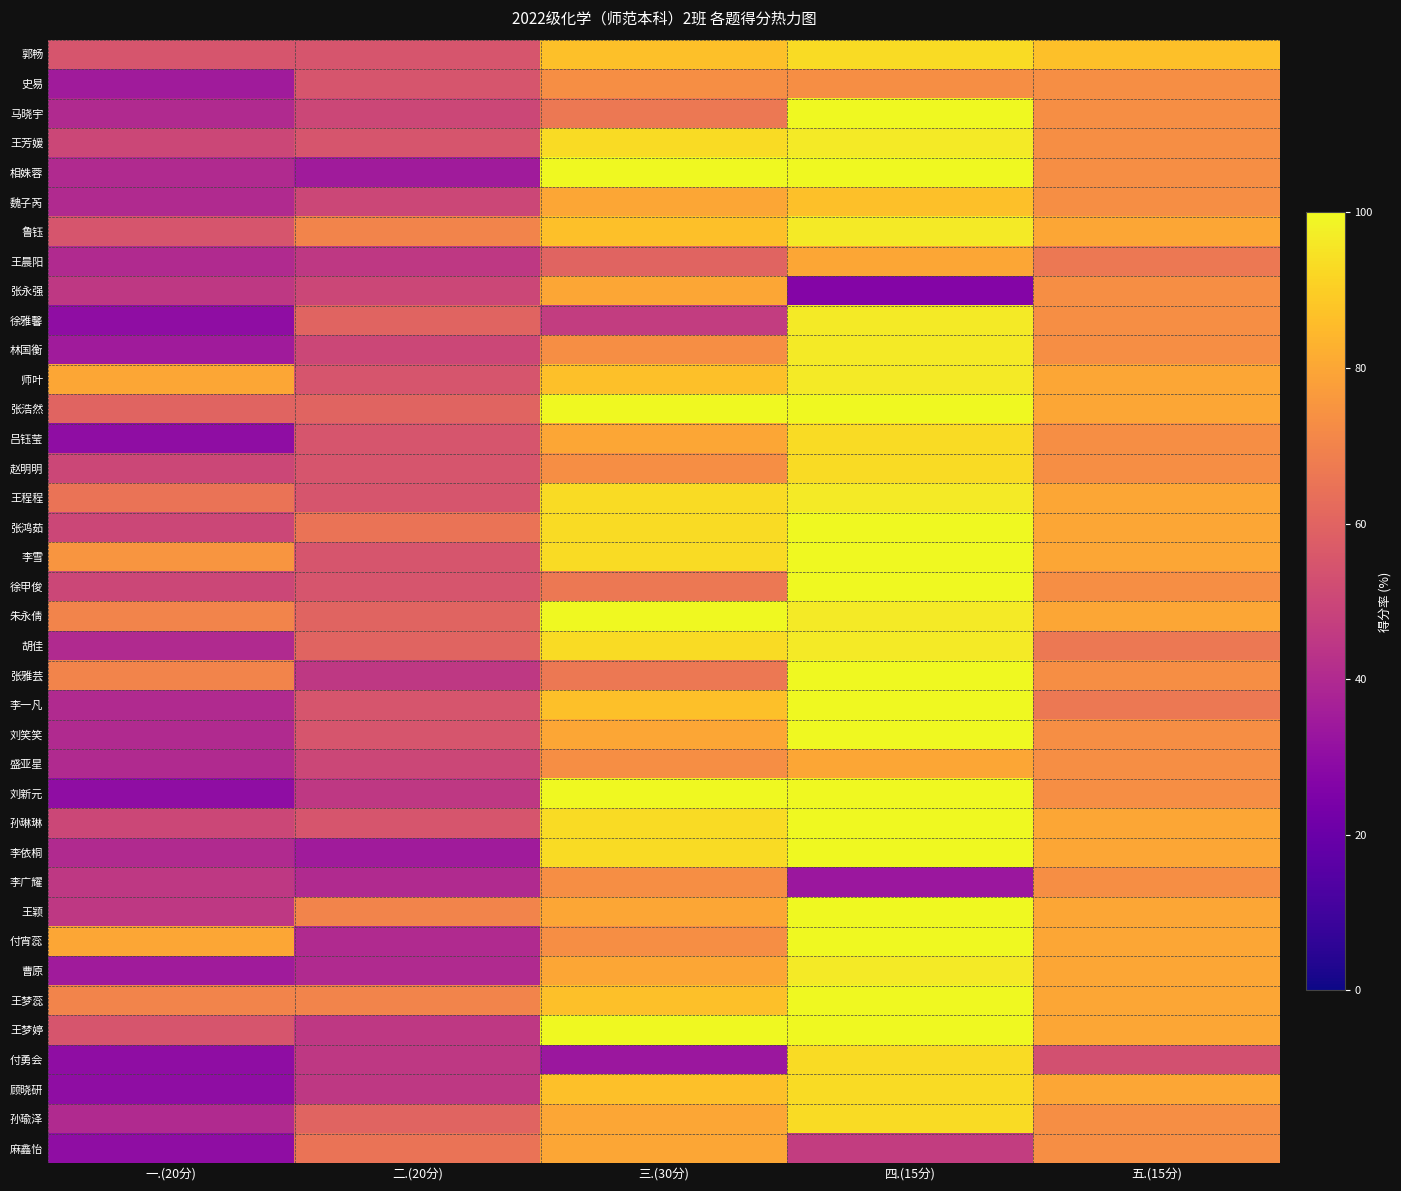

Reading right to left, extract all data points from this chart.

郭畅: 五.(15分)=86.7	四.(15分)=93.3	三.(30分)=86.7	二.(20分)=55.0	一.(20分)=55.0
史易: 五.(15分)=73.3	四.(15分)=73.3	三.(30分)=73.3	二.(20分)=55.0	一.(20分)=35.0
马晓宇: 五.(15分)=73.3	四.(15分)=100.0	三.(30分)=66.7	二.(20分)=50.0	一.(20分)=40.0
王芳媛: 五.(15分)=73.3	四.(15分)=96.7	三.(30分)=93.3	二.(20分)=55.0	一.(20分)=50.0
相姝蓉: 五.(15分)=73.3	四.(15分)=100.0	三.(30分)=100.0	二.(20分)=35.0	一.(20分)=40.0
魏子芮: 五.(15分)=73.3	四.(15分)=86.7	三.(30分)=80.0	二.(20分)=50.0	一.(20分)=40.0
鲁钰: 五.(15分)=80.0	四.(15分)=96.7	三.(30分)=86.7	二.(20分)=70.0	一.(20分)=55.0
王晨阳: 五.(15分)=66.7	四.(15分)=80.0	三.(30分)=60.0	二.(20分)=45.0	一.(20分)=40.0
张永强: 五.(15分)=73.3	四.(15分)=26.7	三.(30分)=80.0	二.(20分)=50.0	一.(20分)=45.0
徐雅馨: 五.(15分)=73.3	四.(15分)=96.7	三.(30分)=46.7	二.(20分)=60.0	一.(20分)=30.0
林国衡: 五.(15分)=73.3	四.(15分)=96.7	三.(30分)=73.3	二.(20分)=50.0	一.(20分)=35.0
师叶: 五.(15分)=80.0	四.(15分)=96.7	三.(30分)=86.7	二.(20分)=55.0	一.(20分)=80.0
张浩然: 五.(15分)=80.0	四.(15分)=100.0	三.(30分)=100.0	二.(20分)=60.0	一.(20分)=60.0
吕钰莹: 五.(15分)=73.3	四.(15分)=93.3	三.(30分)=80.0	二.(20分)=55.0	一.(20分)=30.0
赵明明: 五.(15分)=73.3	四.(15分)=93.3	三.(30分)=73.3	二.(20分)=55.0	一.(20分)=50.0
王程程: 五.(15分)=80.0	四.(15分)=96.7	三.(30分)=93.3	二.(20分)=55.0	一.(20分)=65.0
张鸿茹: 五.(15分)=80.0	四.(15分)=100.0	三.(30分)=93.3	二.(20分)=65.0	一.(20分)=50.0
李雪: 五.(15分)=80.0	四.(15分)=100.0	三.(30分)=93.3	二.(20分)=55.0	一.(20分)=75.0
徐甲俊: 五.(15分)=73.3	四.(15分)=100.0	三.(30分)=66.7	二.(20分)=55.0	一.(20分)=50.0
朱永倩: 五.(15分)=80.0	四.(15分)=96.7	三.(30分)=100.0	二.(20分)=60.0	一.(20分)=70.0
胡佳: 五.(15分)=66.7	四.(15分)=96.7	三.(30分)=93.3	二.(20分)=60.0	一.(20分)=40.0
张雅芸: 五.(15分)=73.3	四.(15分)=100.0	三.(30分)=66.7	二.(20分)=45.0	一.(20分)=70.0
李一凡: 五.(15分)=66.7	四.(15分)=100.0	三.(30分)=86.7	二.(20分)=55.0	一.(20分)=40.0
刘笑笑: 五.(15分)=73.3	四.(15分)=100.0	三.(30分)=80.0	二.(20分)=55.0	一.(20分)=40.0
盛亚星: 五.(15分)=73.3	四.(15分)=80.0	三.(30分)=73.3	二.(20分)=50.0	一.(20分)=40.0
刘新元: 五.(15分)=73.3	四.(15分)=100.0	三.(30分)=100.0	二.(20分)=45.0	一.(20分)=30.0
孙琳琳: 五.(15分)=80.0	四.(15分)=100.0	三.(30分)=93.3	二.(20分)=55.0	一.(20分)=50.0
李依桐: 五.(15分)=80.0	四.(15分)=100.0	三.(30分)=93.3	二.(20分)=35.0	一.(20分)=40.0
李广耀: 五.(15分)=73.3	四.(15分)=33.3	三.(30分)=73.3	二.(20分)=40.0	一.(20分)=45.0
王颖: 五.(15分)=80.0	四.(15分)=100.0	三.(30分)=80.0	二.(20分)=70.0	一.(20分)=45.0
付宵蕊: 五.(15分)=80.0	四.(15分)=100.0	三.(30分)=73.3	二.(20分)=40.0	一.(20分)=80.0
曹原: 五.(15分)=80.0	四.(15分)=96.7	三.(30分)=80.0	二.(20分)=40.0	一.(20分)=35.0
王梦蕊: 五.(15分)=80.0	四.(15分)=100.0	三.(30分)=86.7	二.(20分)=70.0	一.(20分)=70.0
王梦婷: 五.(15分)=80.0	四.(15分)=100.0	三.(30分)=100.0	二.(20分)=45.0	一.(20分)=55.0
付勇会: 五.(15分)=53.3	四.(15分)=93.3	三.(30分)=33.3	二.(20分)=45.0	一.(20分)=30.0
顾晓研: 五.(15分)=80.0	四.(15分)=93.3	三.(30分)=86.7	二.(20分)=45.0	一.(20分)=30.0
孙瑜泽: 五.(15分)=73.3	四.(15分)=93.3	三.(30分)=80.0	二.(20分)=60.0	一.(20分)=40.0
麻鑫怡: 五.(15分)=73.3	四.(15分)=46.7	三.(30分)=80.0	二.(20分)=65.0	一.(20分)=30.0